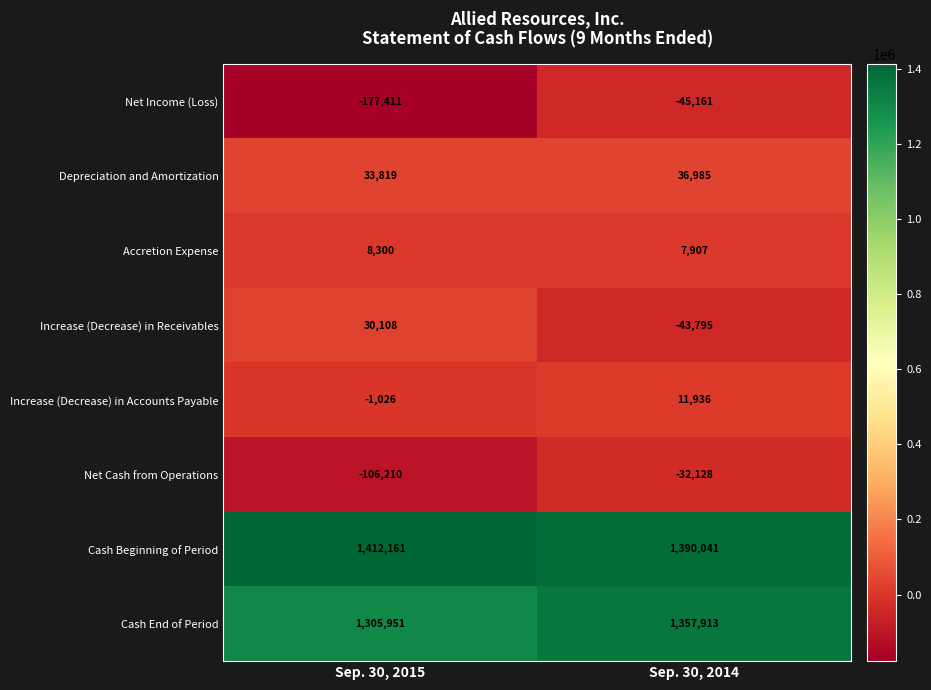

Reading left to right, extract all data points from this chart.

Net Income (Loss): Sep. 30, 2015=-177411	Sep. 30, 2014=-45161
Depreciation and Amortization: Sep. 30, 2015=33819	Sep. 30, 2014=36985
Accretion Expense: Sep. 30, 2015=8300	Sep. 30, 2014=7907
Increase (Decrease) in Receivables: Sep. 30, 2015=30108	Sep. 30, 2014=-43795
Increase (Decrease) in Accounts Payable: Sep. 30, 2015=-1026	Sep. 30, 2014=11936
Net Cash from Operations: Sep. 30, 2015=-106210	Sep. 30, 2014=-32128
Cash Beginning of Period: Sep. 30, 2015=1412161	Sep. 30, 2014=1390041
Cash End of Period: Sep. 30, 2015=1305951	Sep. 30, 2014=1357913